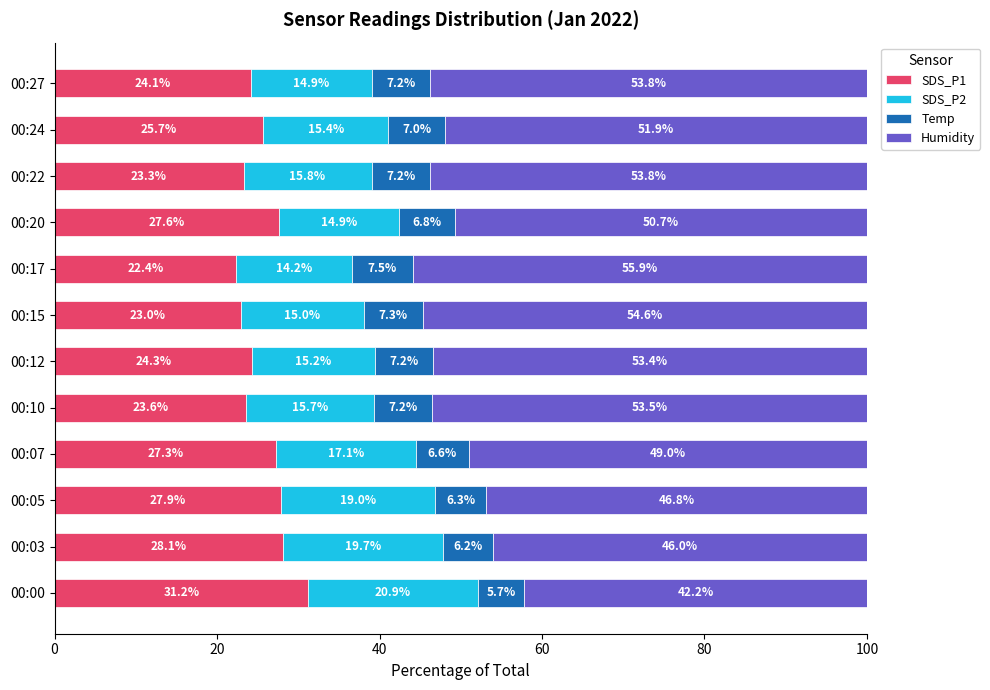

At which label does SDS_P1 reach its peak?

00:00